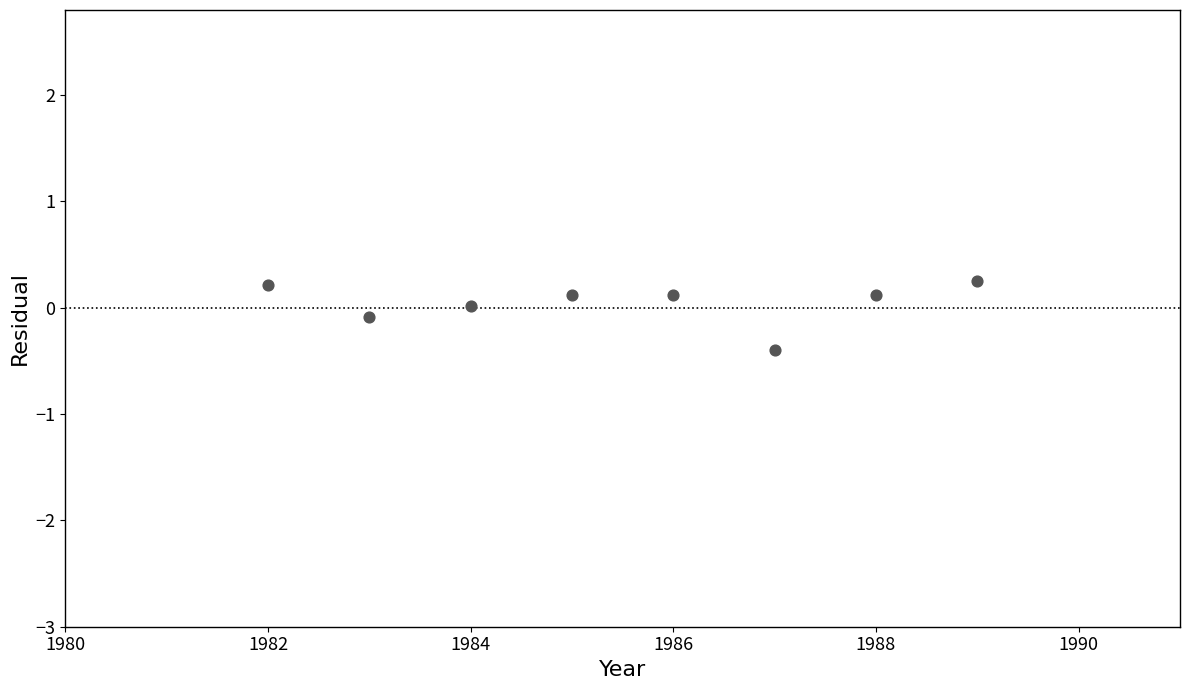

What is the range of X values (max minus min)?

7.0